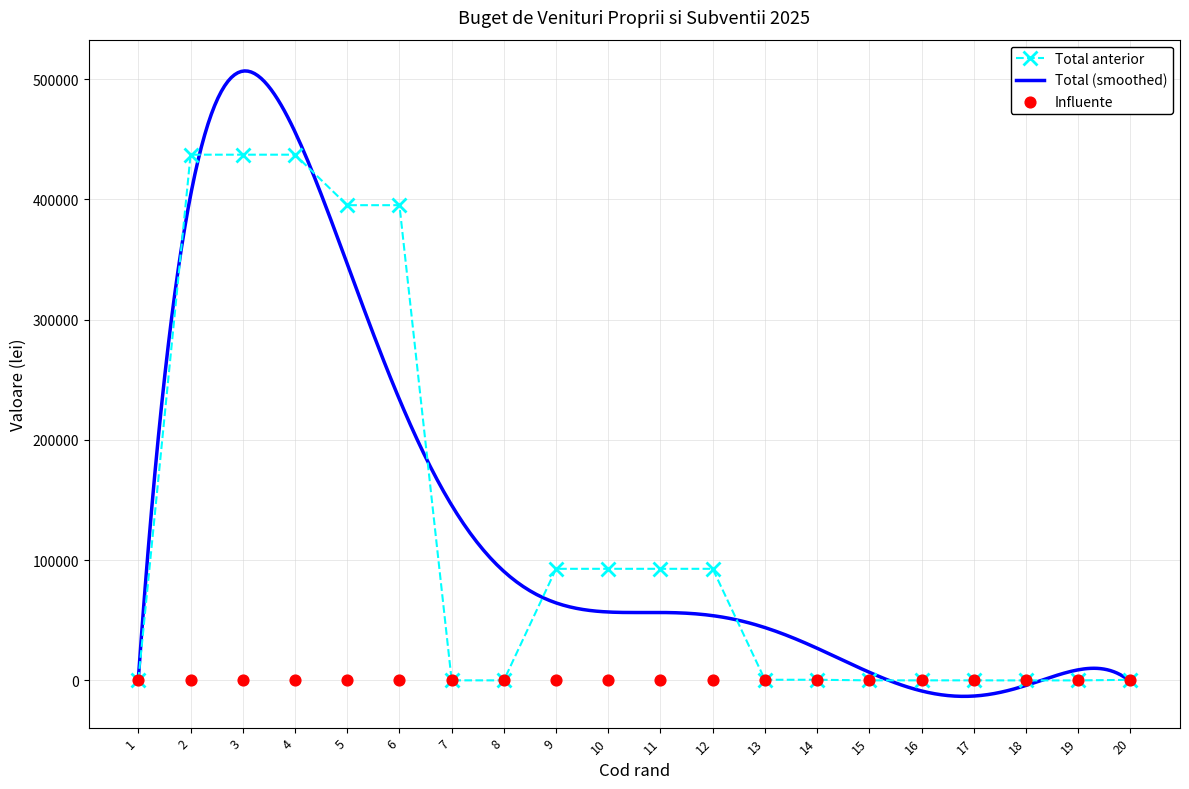

Which series has the widest spread of Y values?

Total anterior